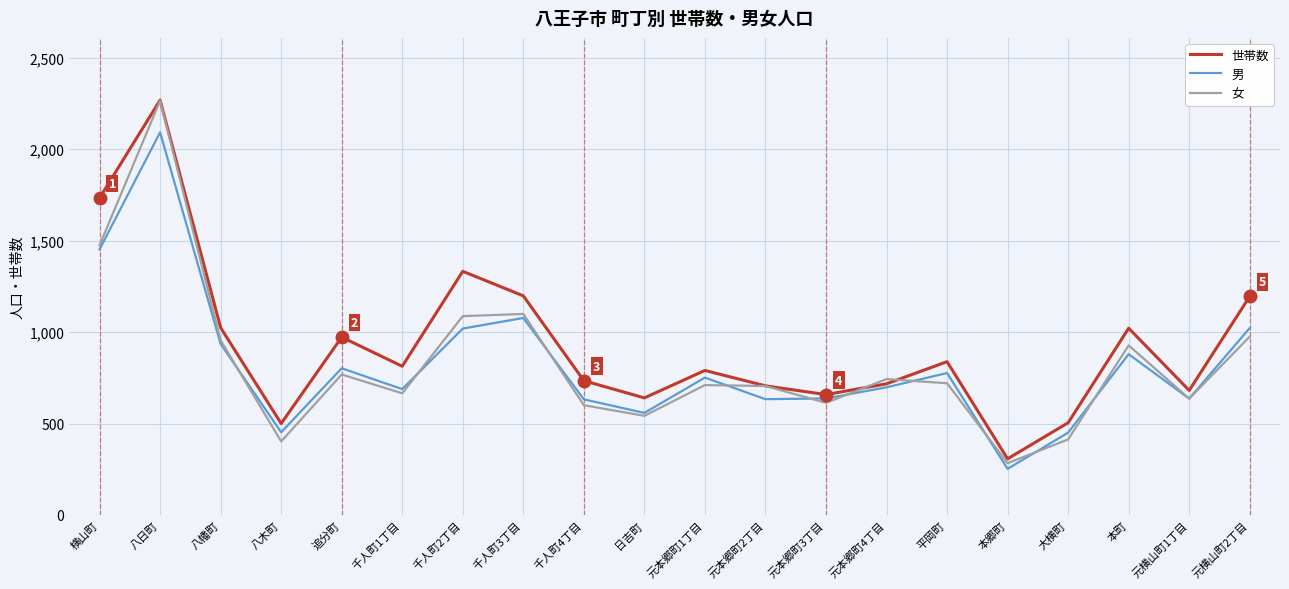

How many interior local valleys does the 世帯数 series have?

6